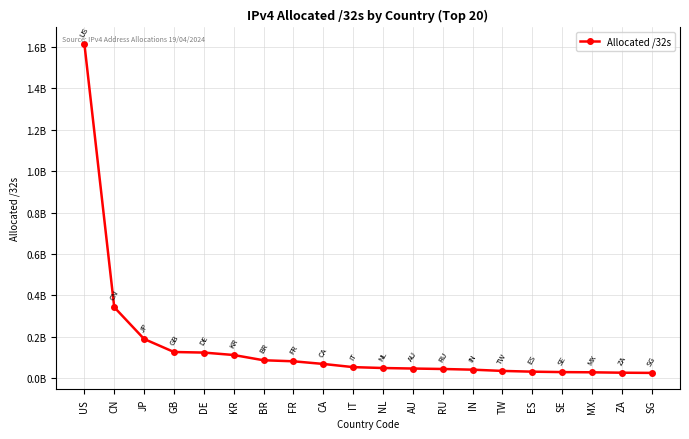

At which category does the chart reach its peak across all series?

US